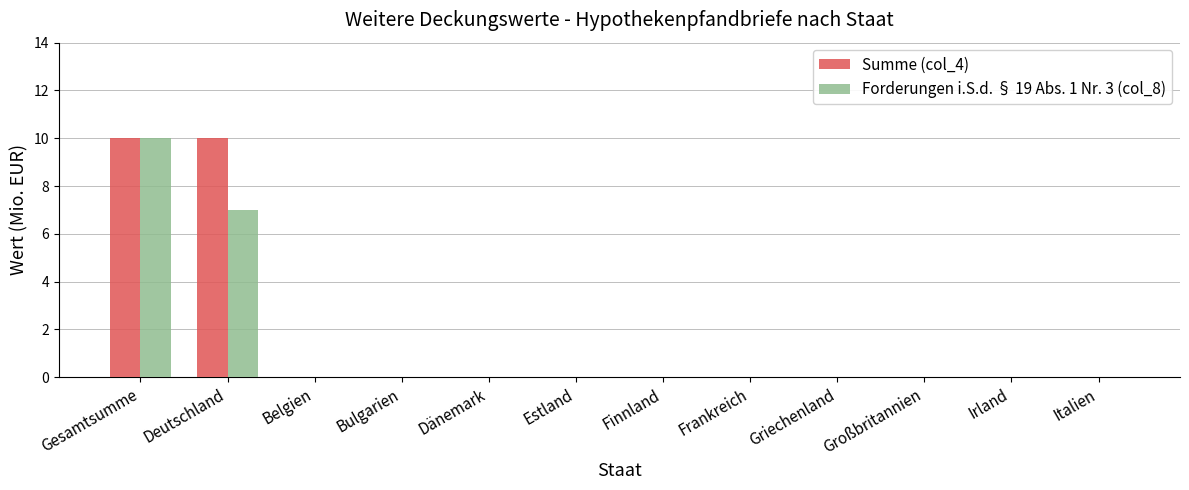

The value of Forderungen i.S.d. § 19 Abs. 1 Nr. 3 (col_8) at Finnland is 6. True or false?

False